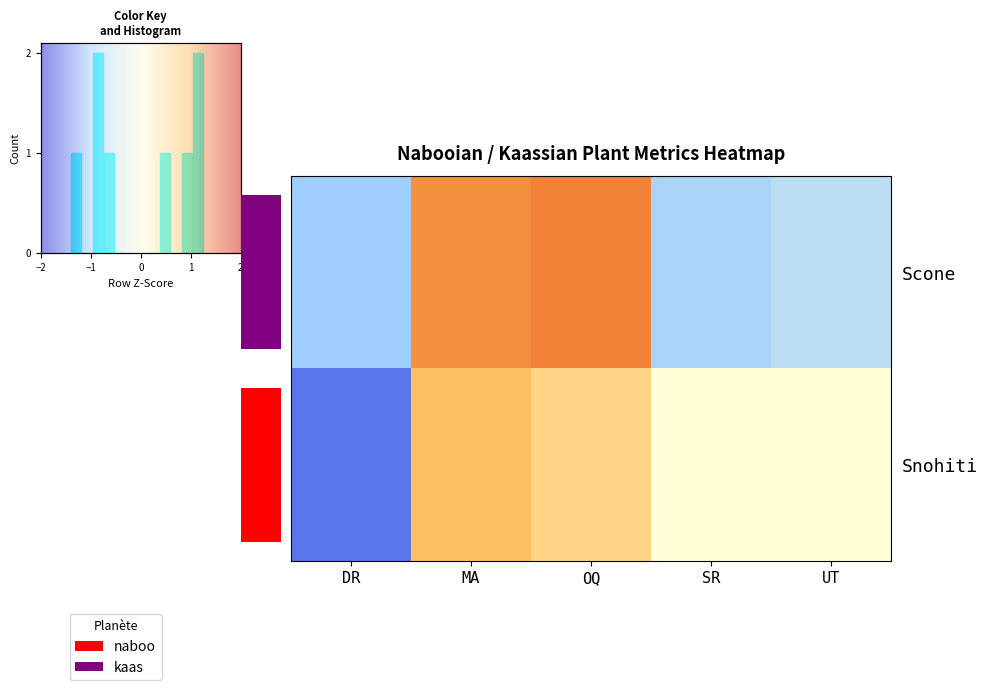

What is the change in value from OQ to UT?

-1.9